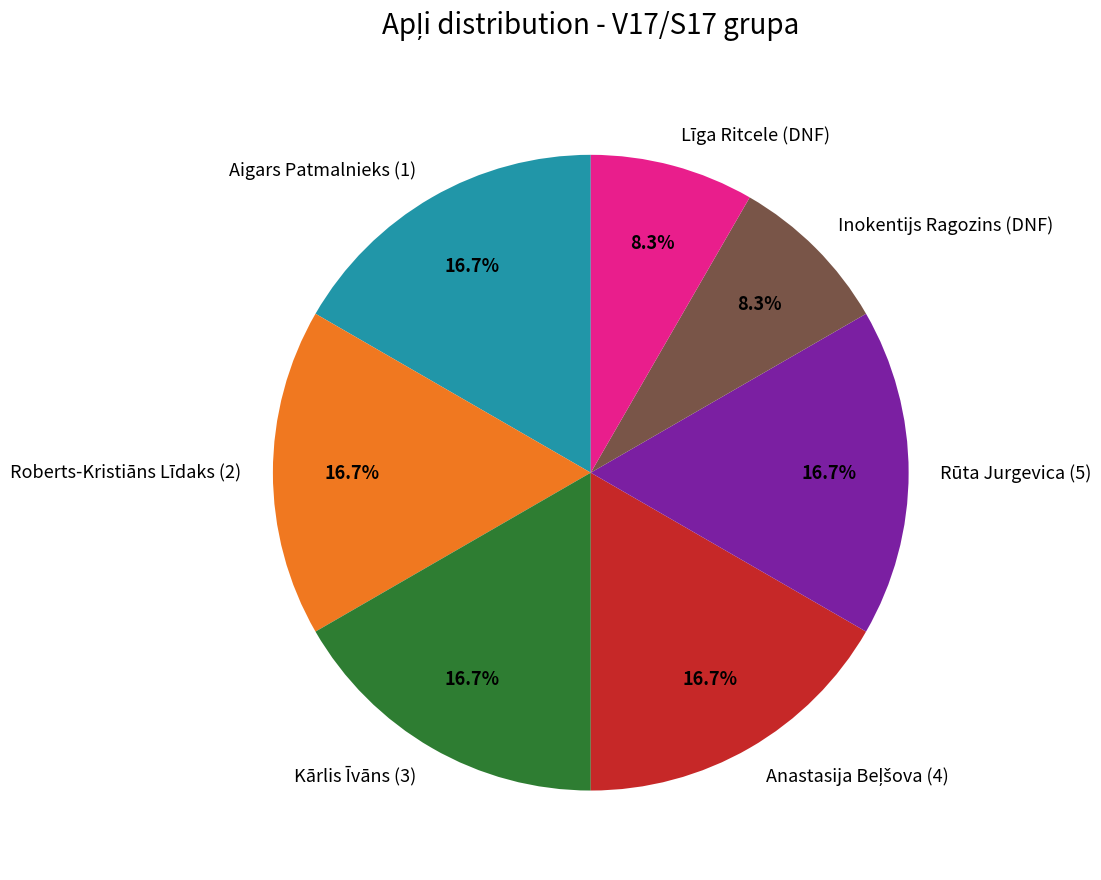

Is there a majority slice in this chart?

No